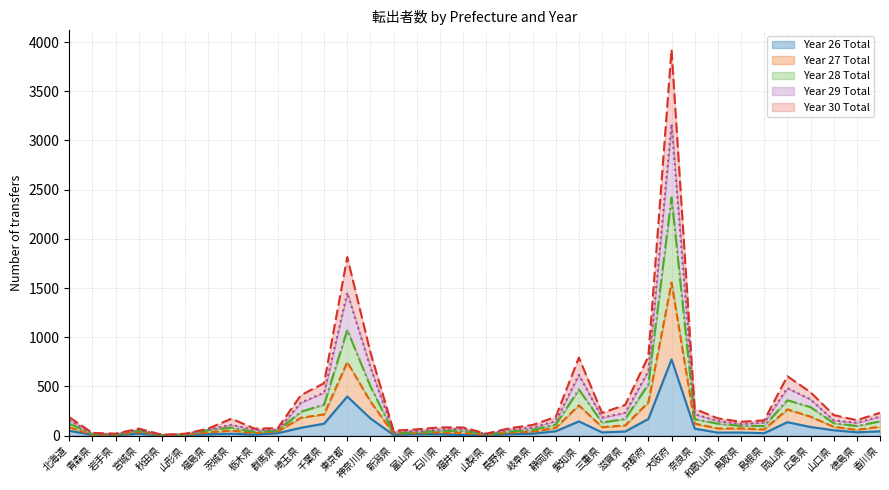

What is the value of the Year 30 Total point at the 17th from the left?

32